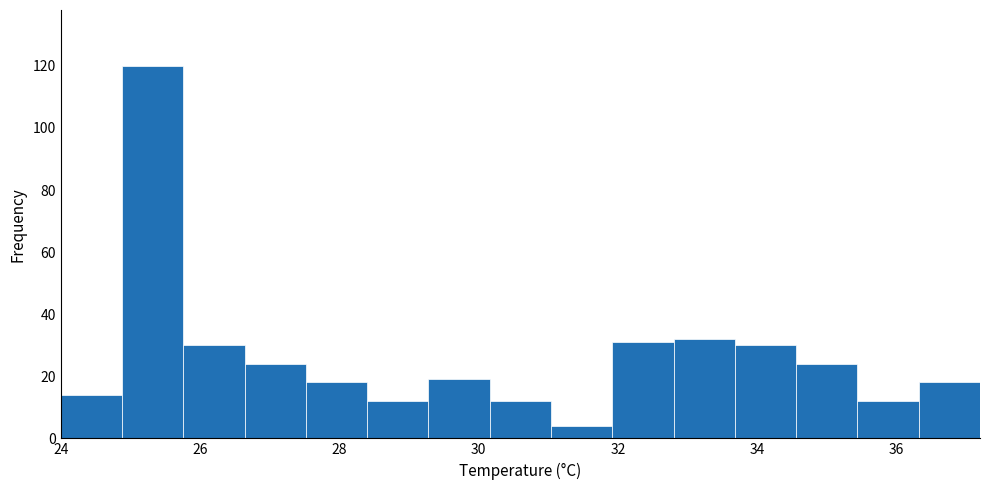

What is the height of the bar covering 25.76 to 26.64 on the x-axis? Neither the bar edges nor the heights are printed on the chart, so give them approximately, as read against the axes.

30